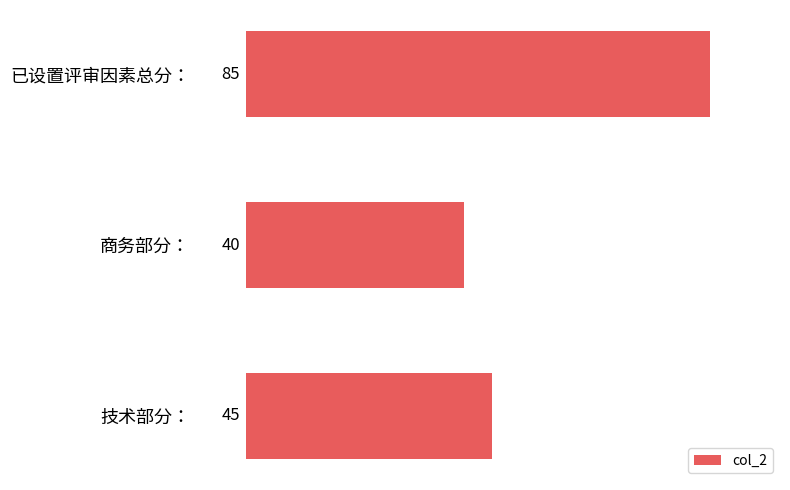

The value at 技术部分： is 45. True or false?

True